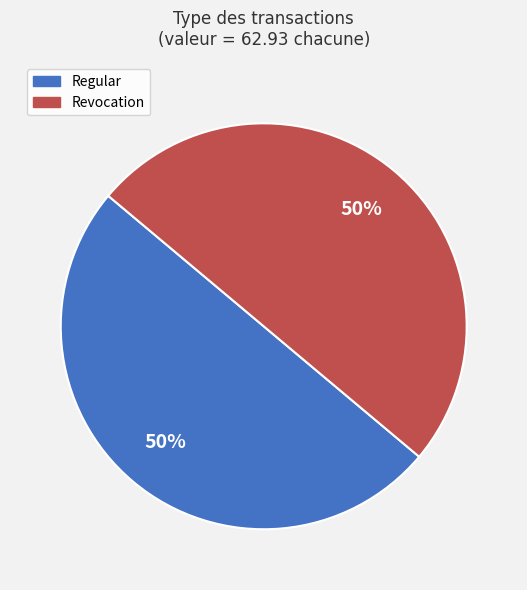

To the nearest percent, what is the difference between the Revocation and Regular slice percentages?

0%